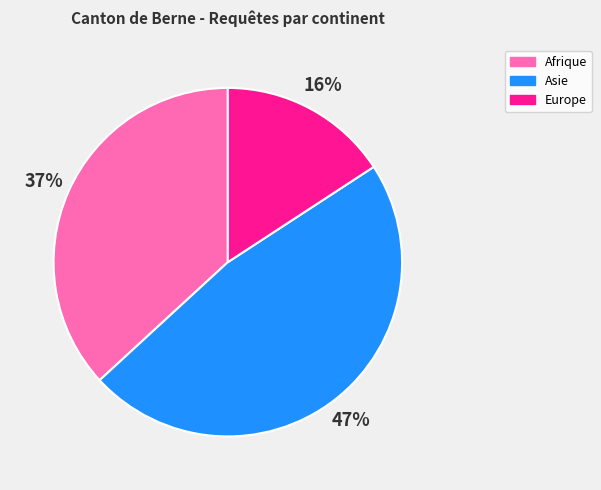

Rank the categories by value from highest to lowest.

Asie, Afrique, Europe